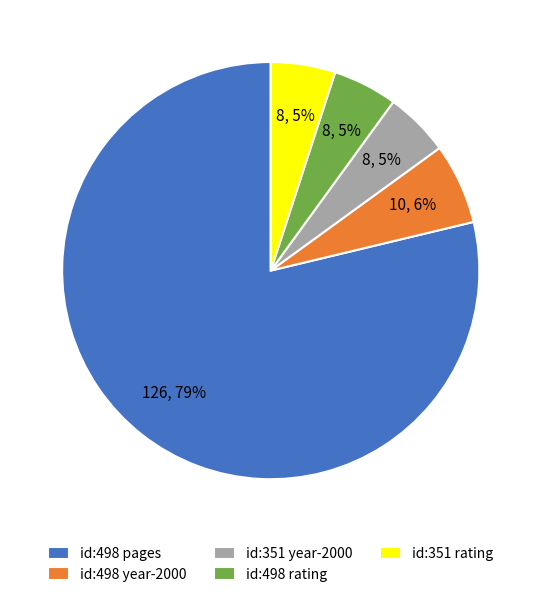

Which category has the biggest portion of the pie?

id:498 pages